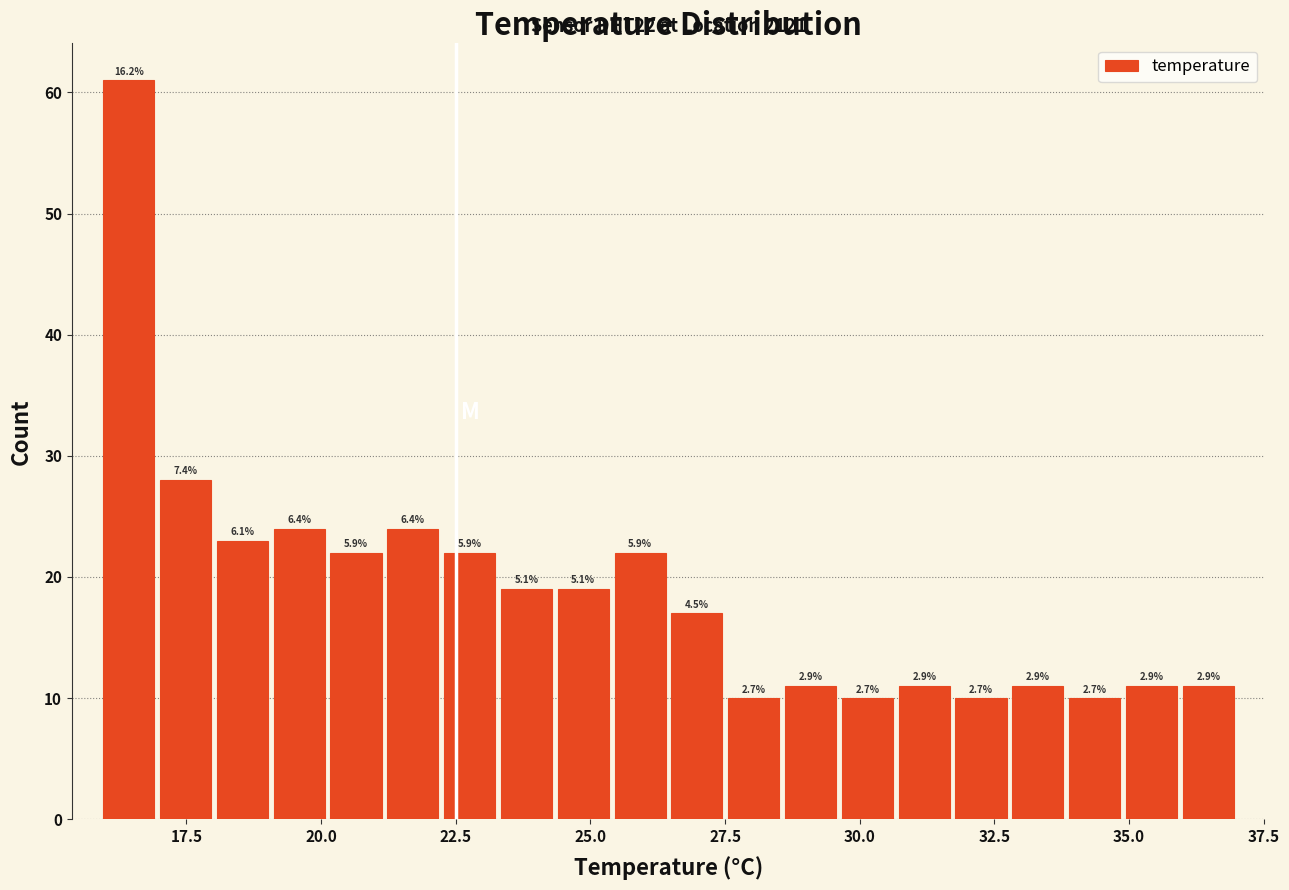

Read against the x-axis, roughly where is the centre of the tallest bar?

16.5